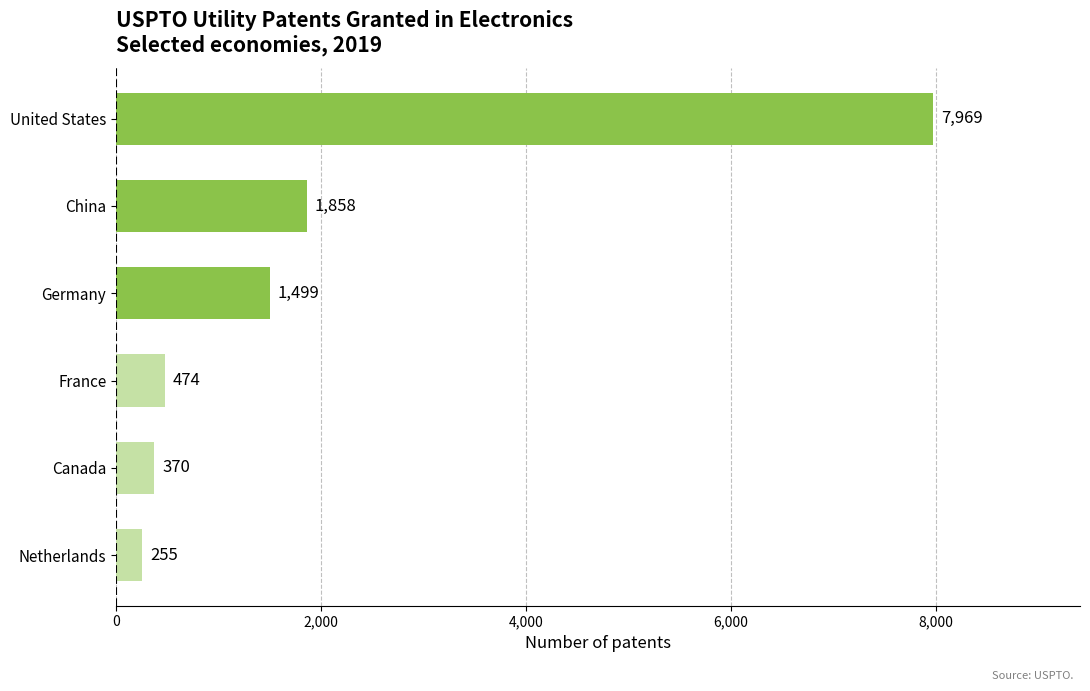

How many distinct data groups are displayed?

1